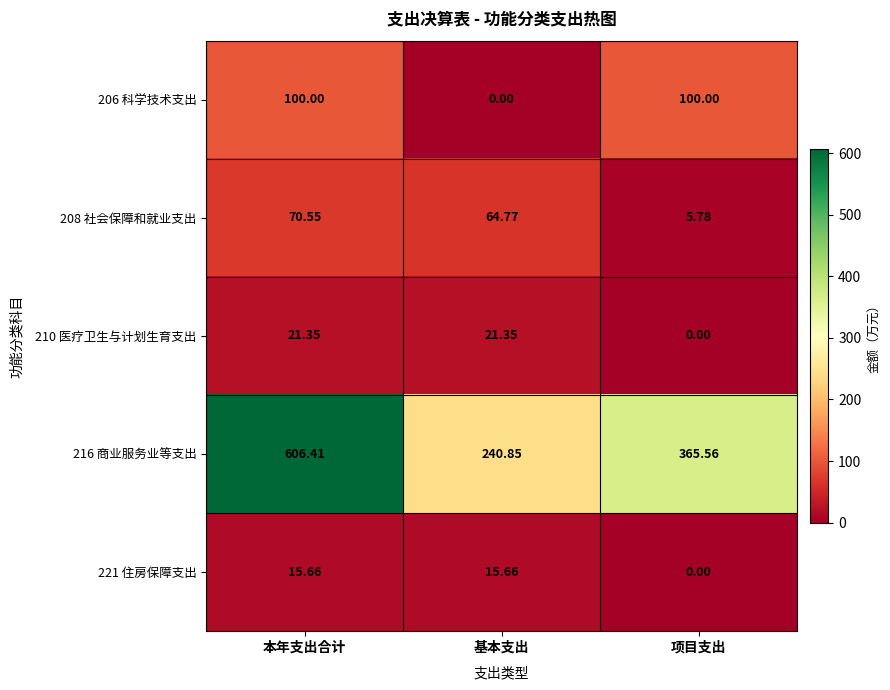

At which label is 216 商业服务业等支出 closest to 423?

项目支出